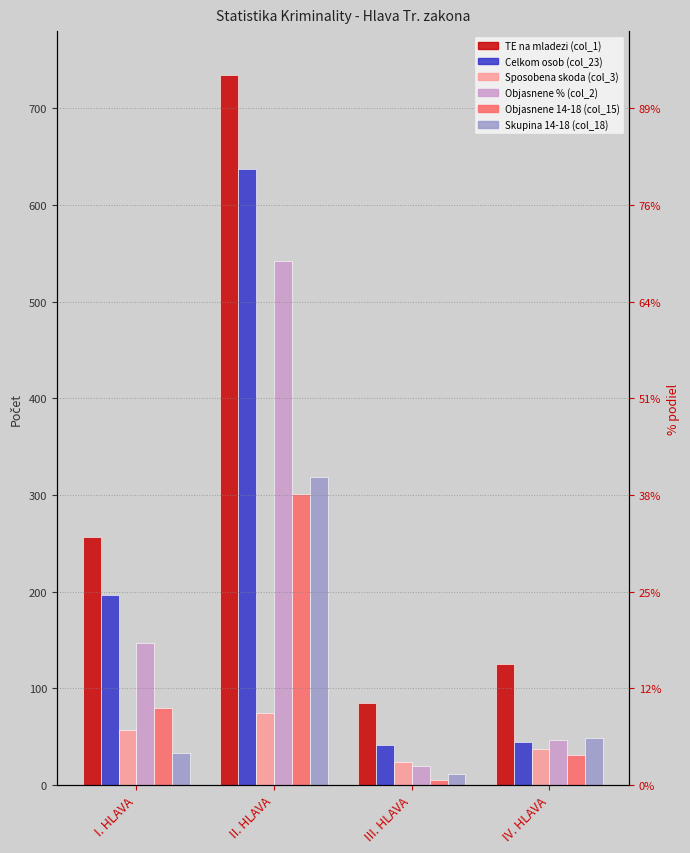

What is the label of the 1st bar from the right?

IV. HLAVA